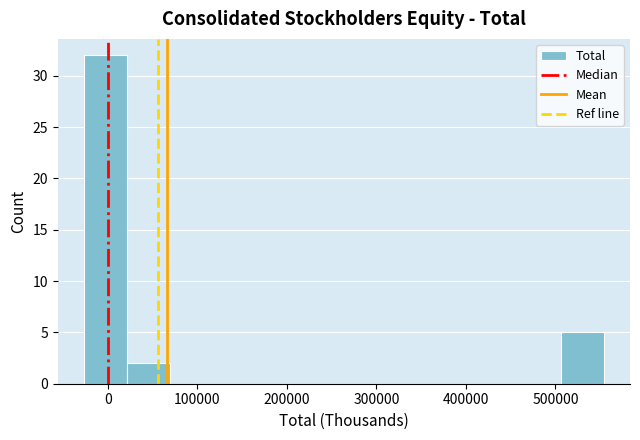

Which range on the x-axis has the tallest bar?

-30000 to 20000